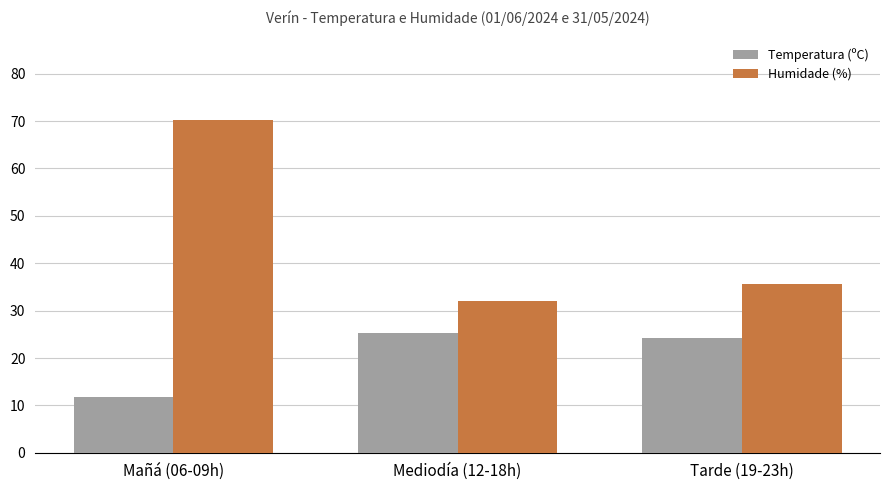

Which series has the widest spread of values?

Humidade (%)